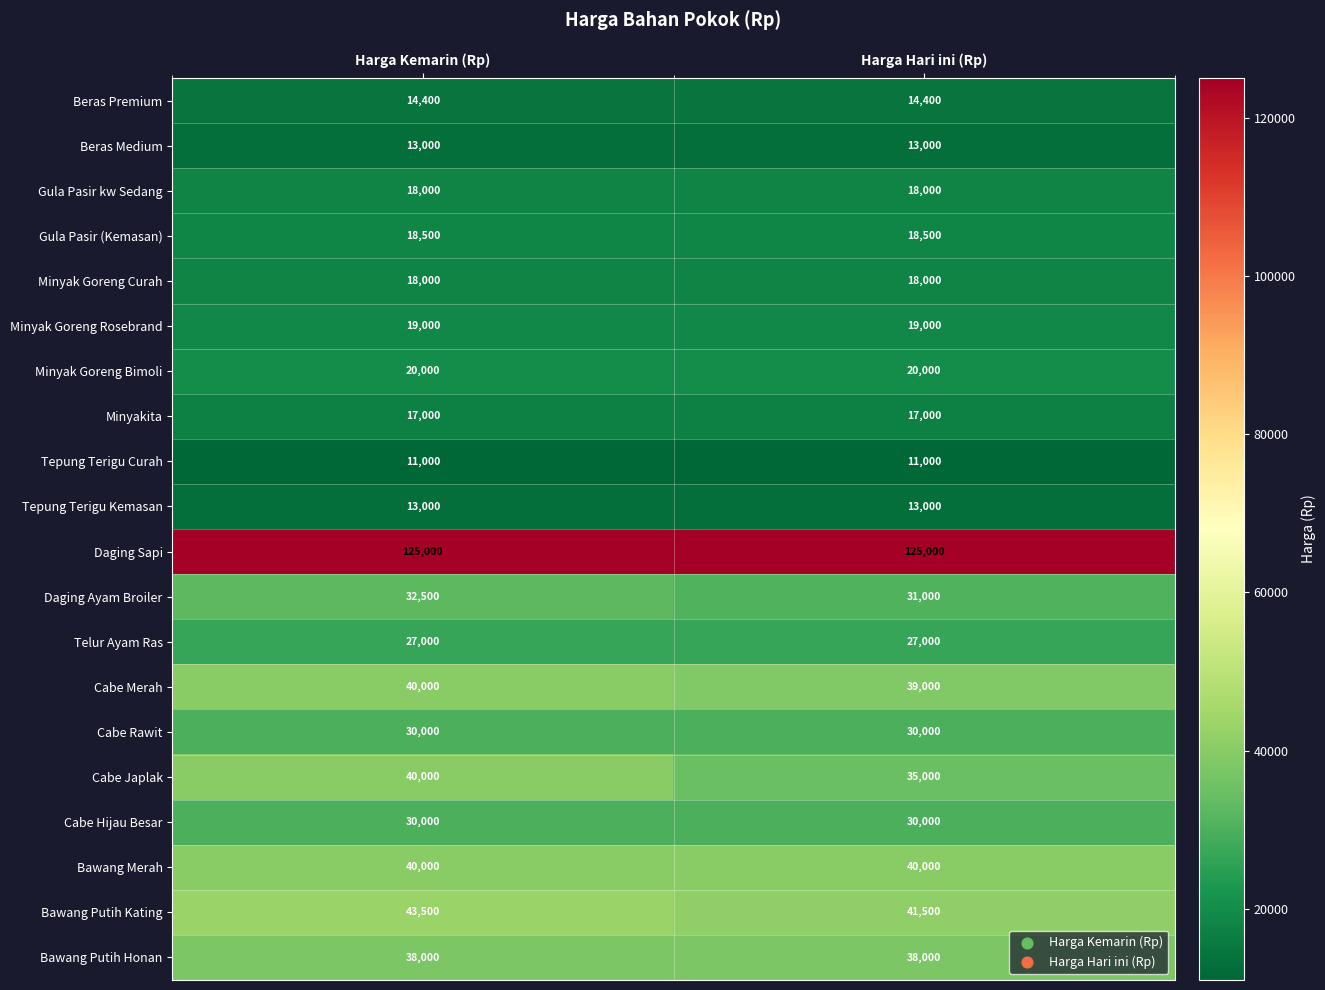

What value does the Telur Ayam Ras series have at Harga Kemarin (Rp)?

27000